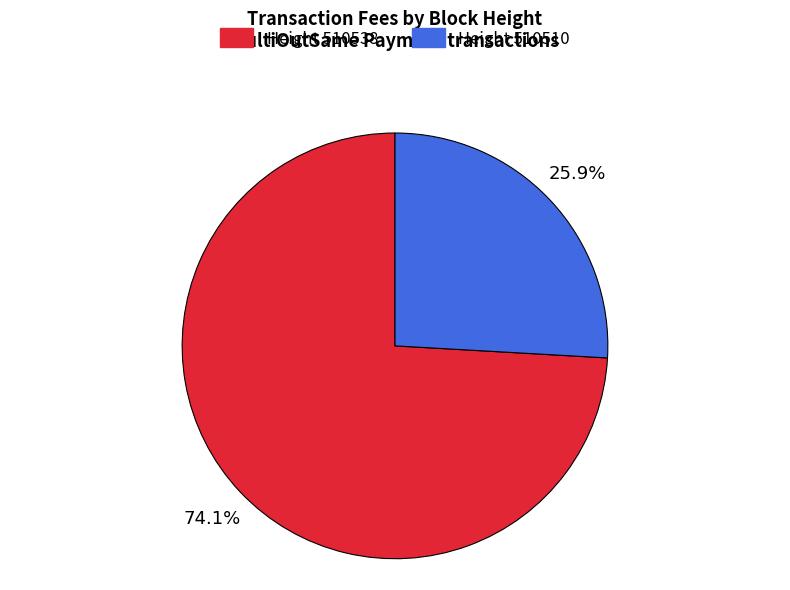

How many segments does this pie chart have?

2